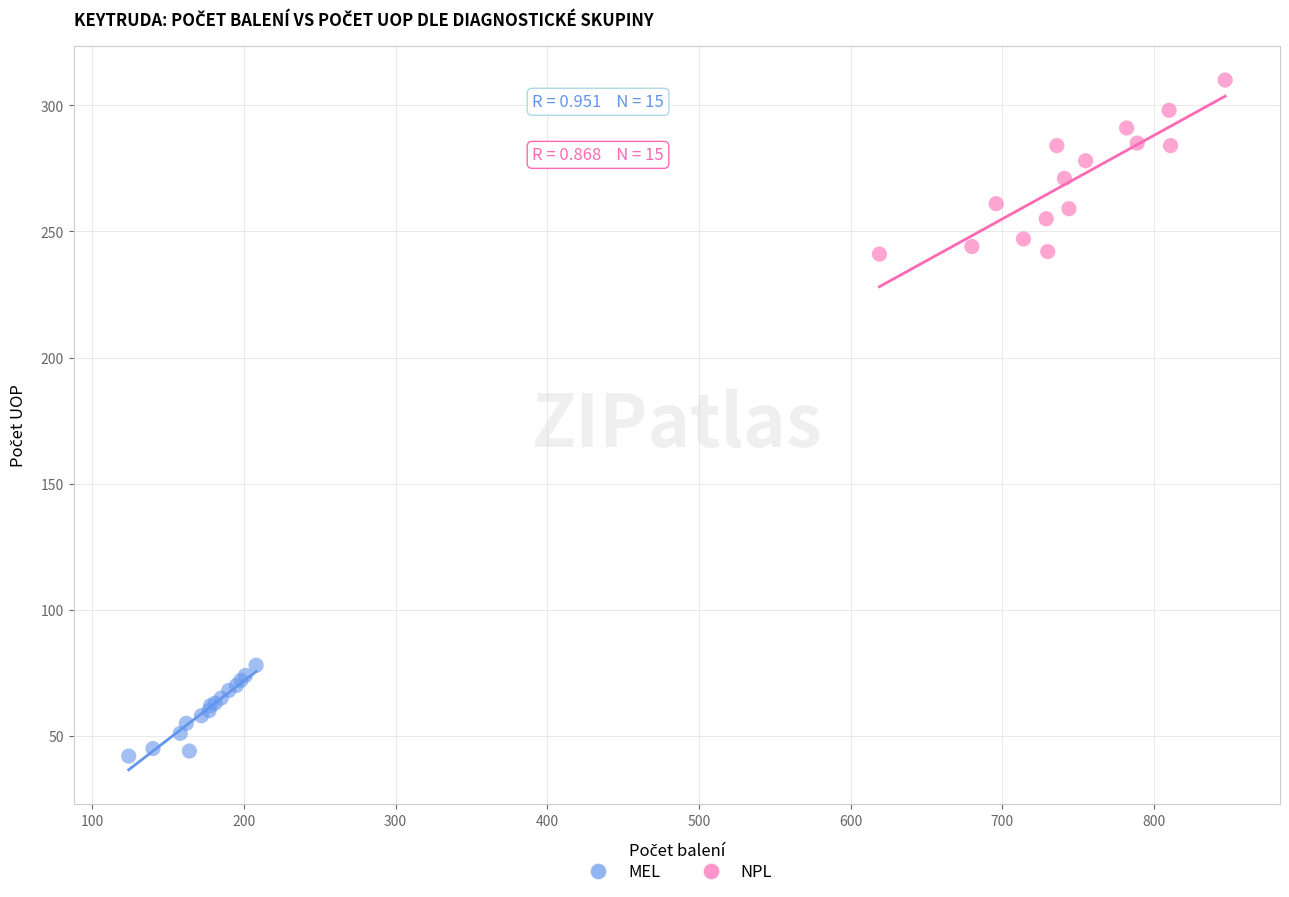

Which series contains the lowest Y value?

MEL